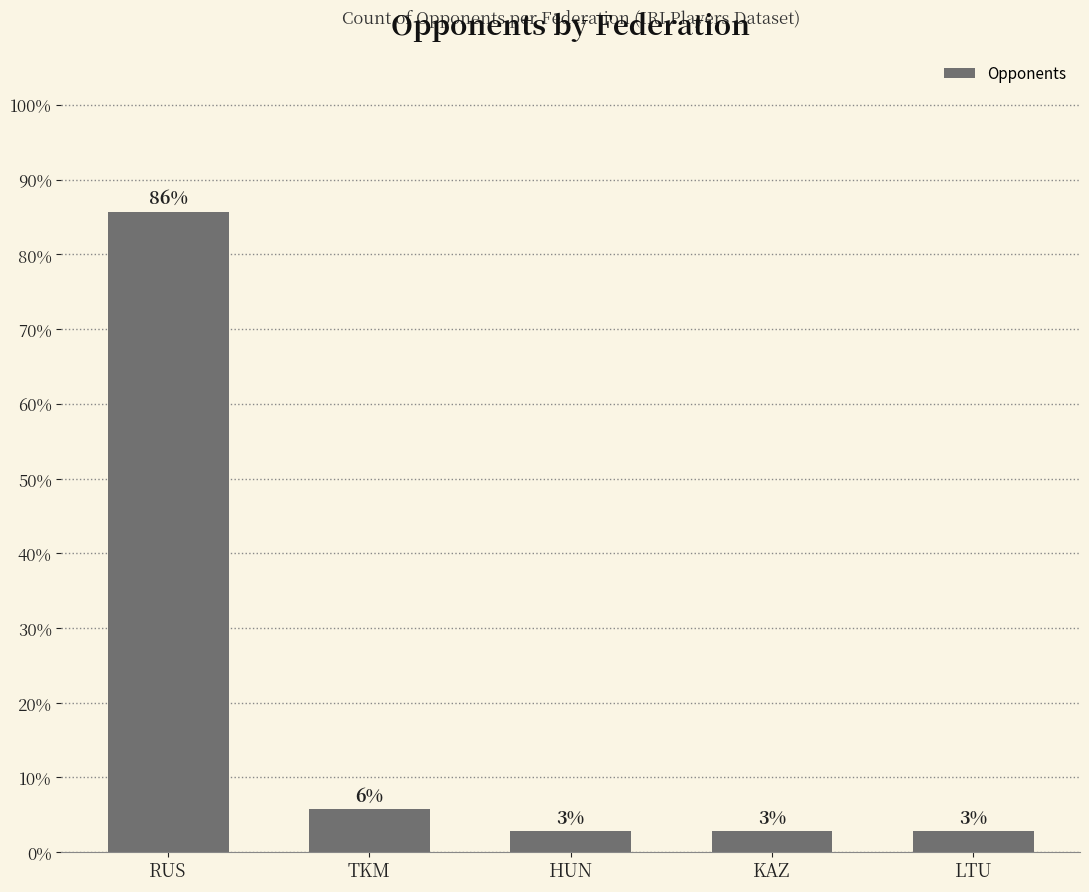

How many bars are there in total?

5